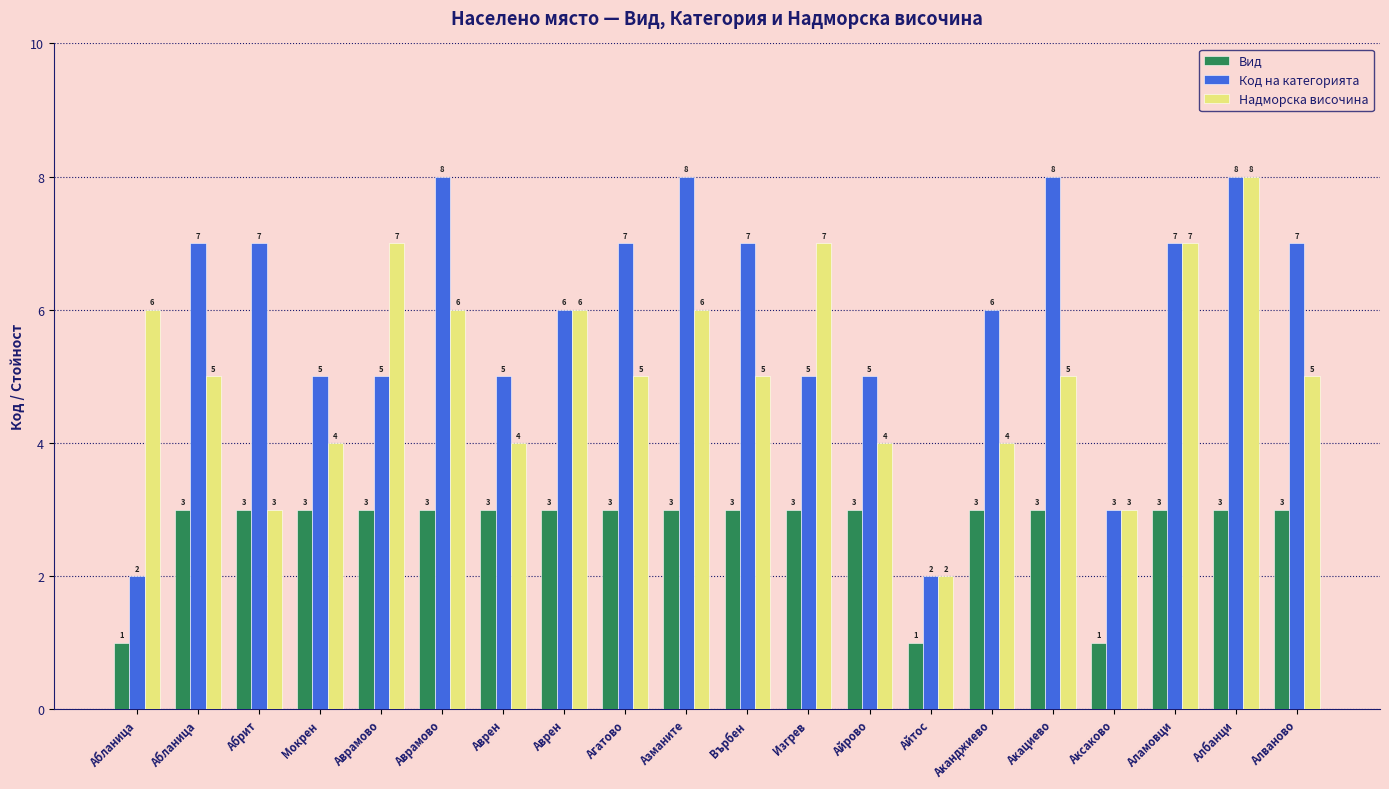

At which category is the sum across all series the highest?

Албанци